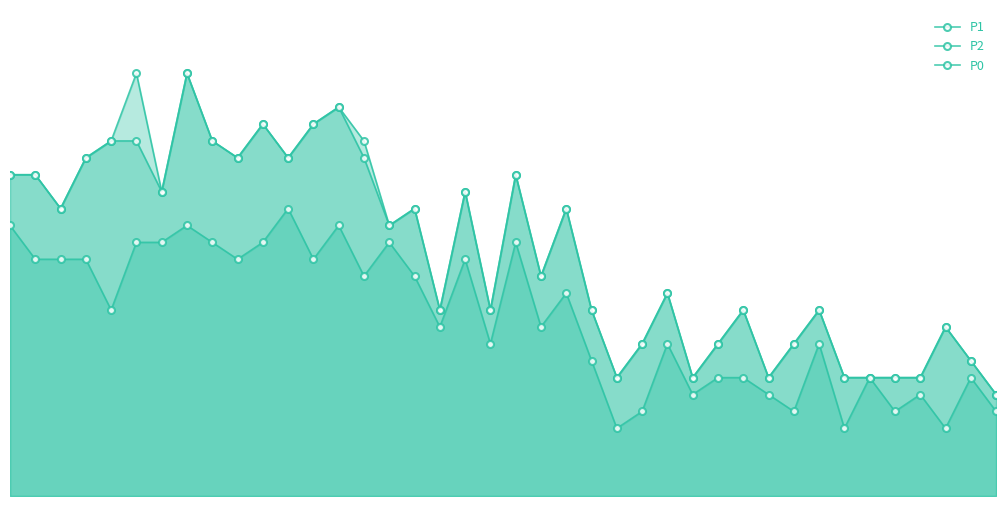

Reading right to left, extract all data points from this chart.

P1: 6	8	10	7	7	7	7	11	9	7	11	9	7	12	9	7	11	17	13	19	11	18	11	17	16	21	23	22	20	22	20	21	25	18	25	21	20	17	19	19
P2: 6	8	10	7	7	7	7	11	9	7	11	9	7	12	9	7	11	17	13	19	11	18	11	17	16	20	23	22	20	22	20	21	25	18	21	21	20	17	19	19
P0: 5	7	4	6	5	7	4	9	5	6	7	7	6	9	5	4	8	12	10	15	9	14	10	13	15	13	16	14	17	15	14	15	16	15	15	11	14	14	14	16